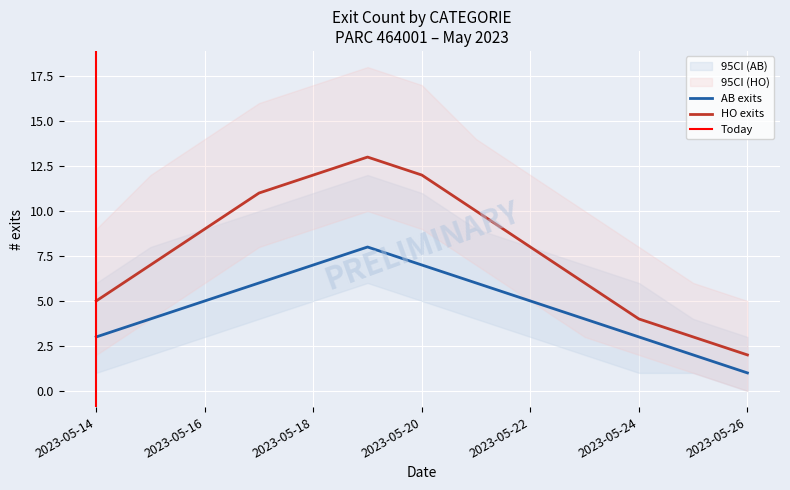

True or false: AB and AB_lo cross at least once.

False